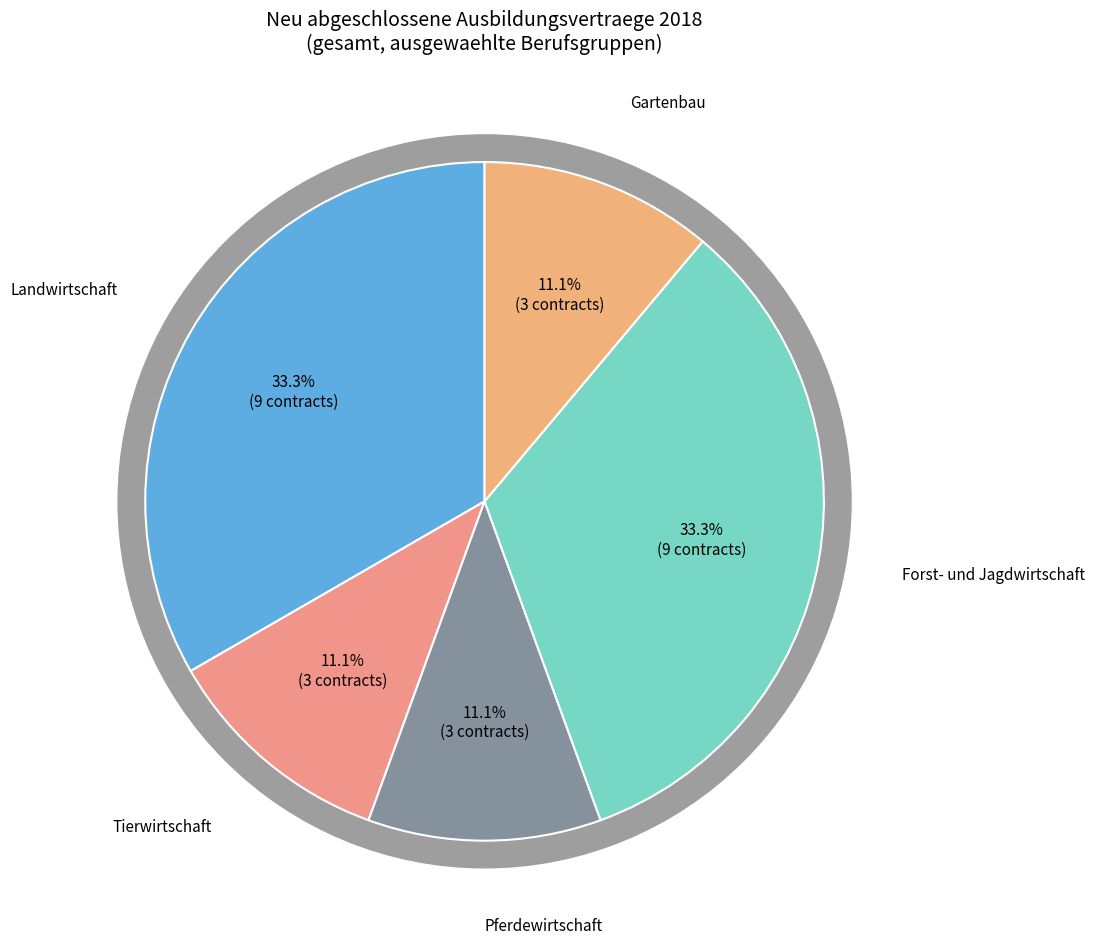

True or false: Fischwirtschaft accounts for 0% of the total.

True